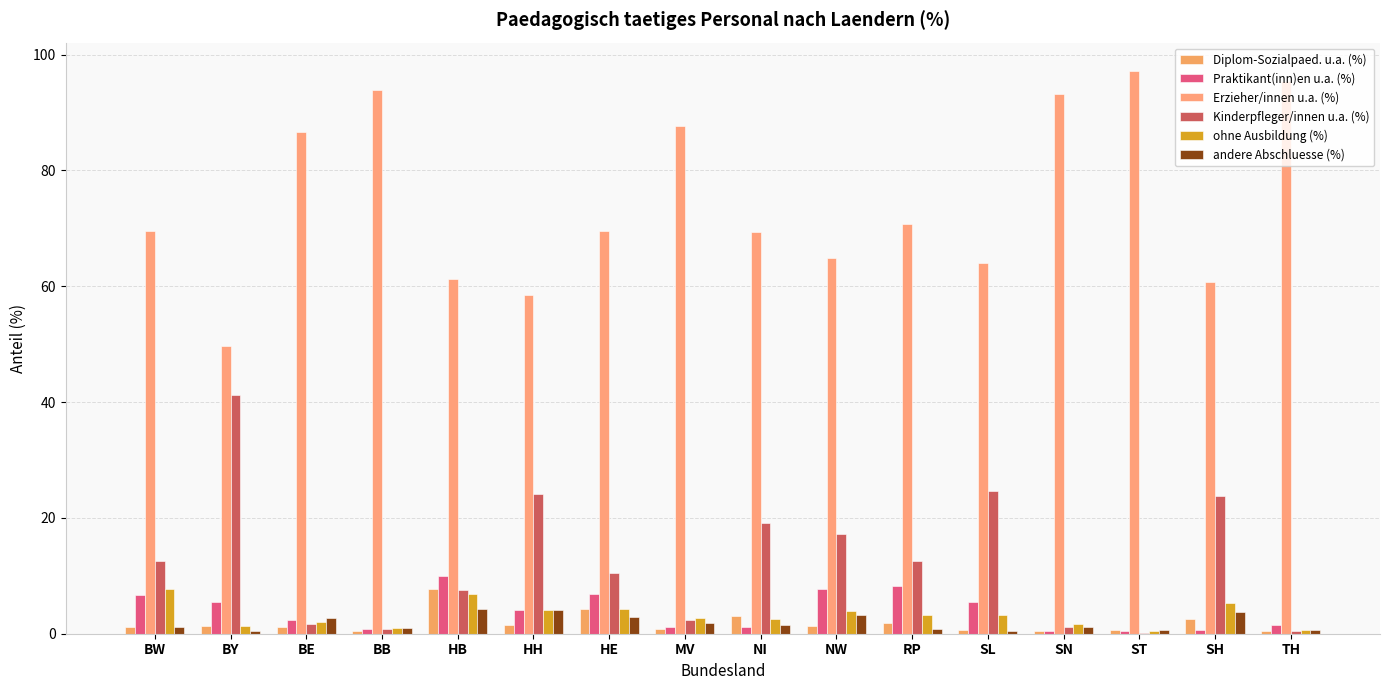

What is the lowest value of the Praktikant(inn)en u.a. (%) series?

0.4